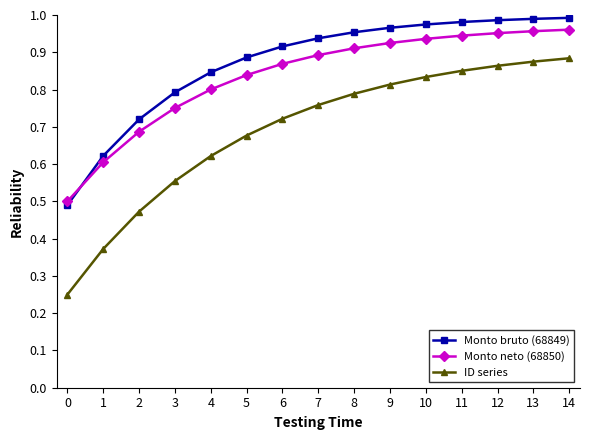

True or false: Monto neto (68850) and ID series cross at least once.

False